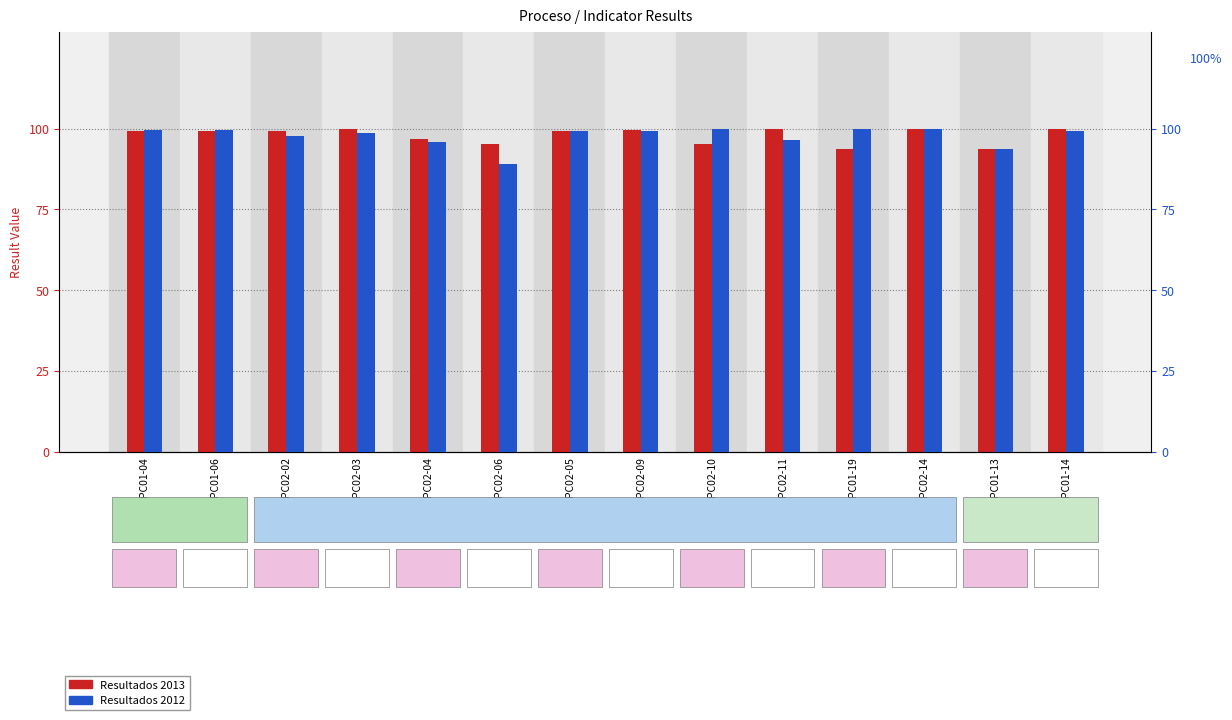

What is the sum of the Resultados 2012 values at PC01-04 and PC02-06?

188.5